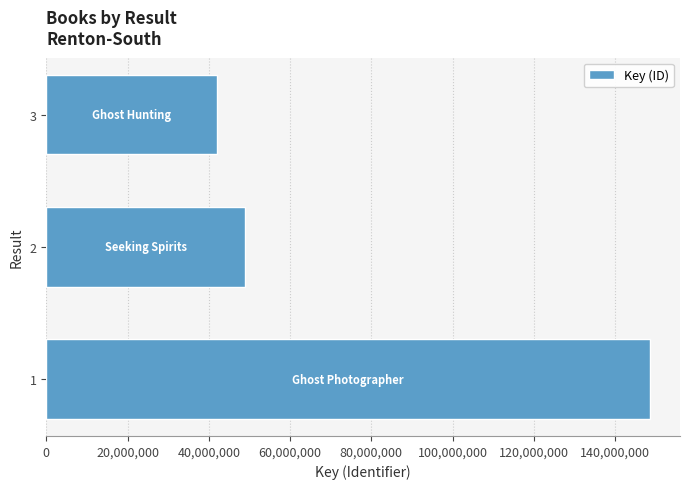

Is it true that the value at 2 is 27793888?

False